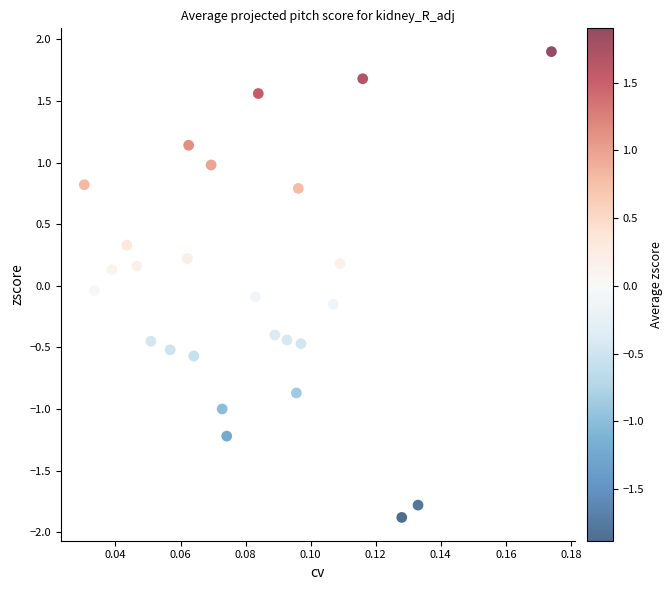

What is the range of Y values (max minus min)?

3.8